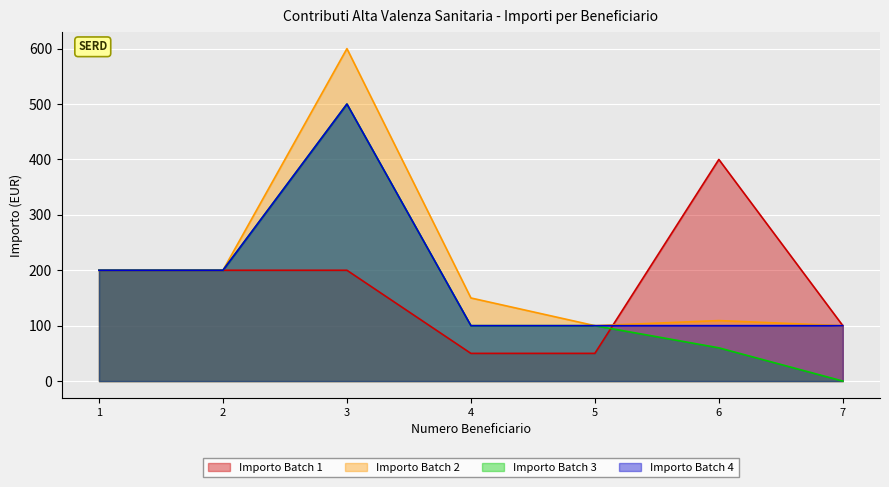

Reading left to right, extract all data points from this chart.

Importo Batch 1: 1=200.0	2=200.0	3=200.0	4=50.0	5=50.0	6=400.0	7=100.0
Importo Batch 2: 1=200.0	2=200.0	3=600.0	4=150.0	5=100.0	6=109.2	7=100.0
Importo Batch 3: 1=200.0	2=200.0	3=500.0	4=100.0	5=100.0	6=60.0	7=0.0
Importo Batch 4: 1=200.0	2=200.0	3=500.0	4=100.0	5=100.0	6=100.0	7=100.0